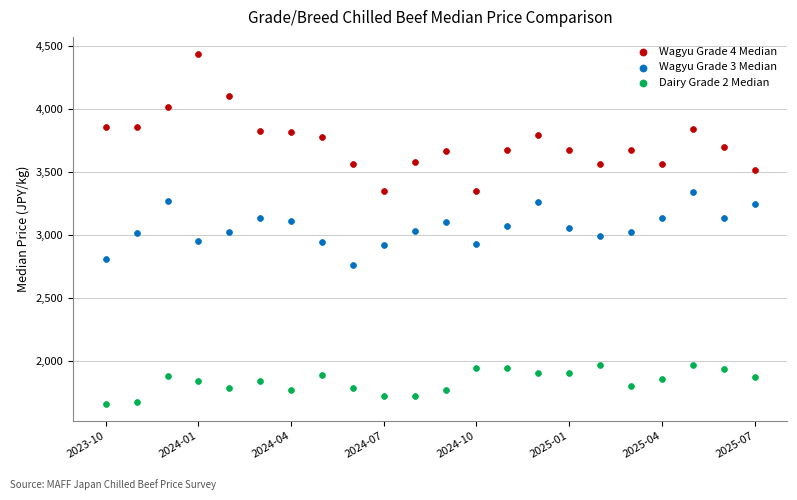

Which series has the largest Y range (max minus min)?

Wagyu Grade 4 Median